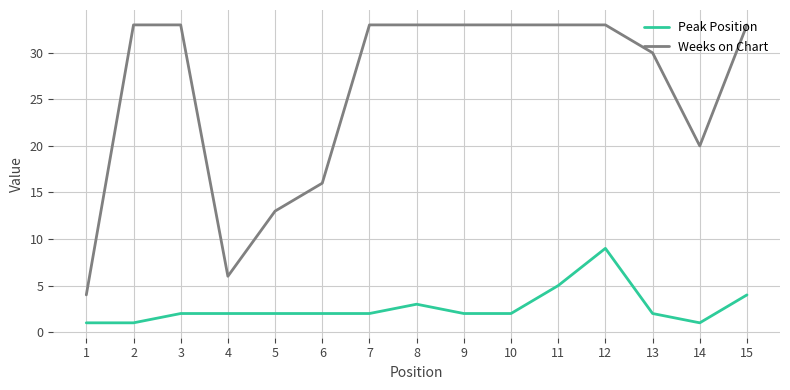

What is the difference between the maximum and minimum values in the Peak Position series?

8